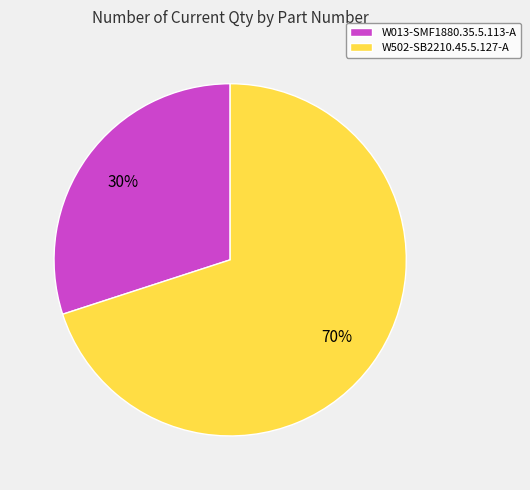

To the nearest percent, what is the combined percentage of W013-SMF1880.35.5.113-A and W502-SB2210.45.5.127-A?

100%